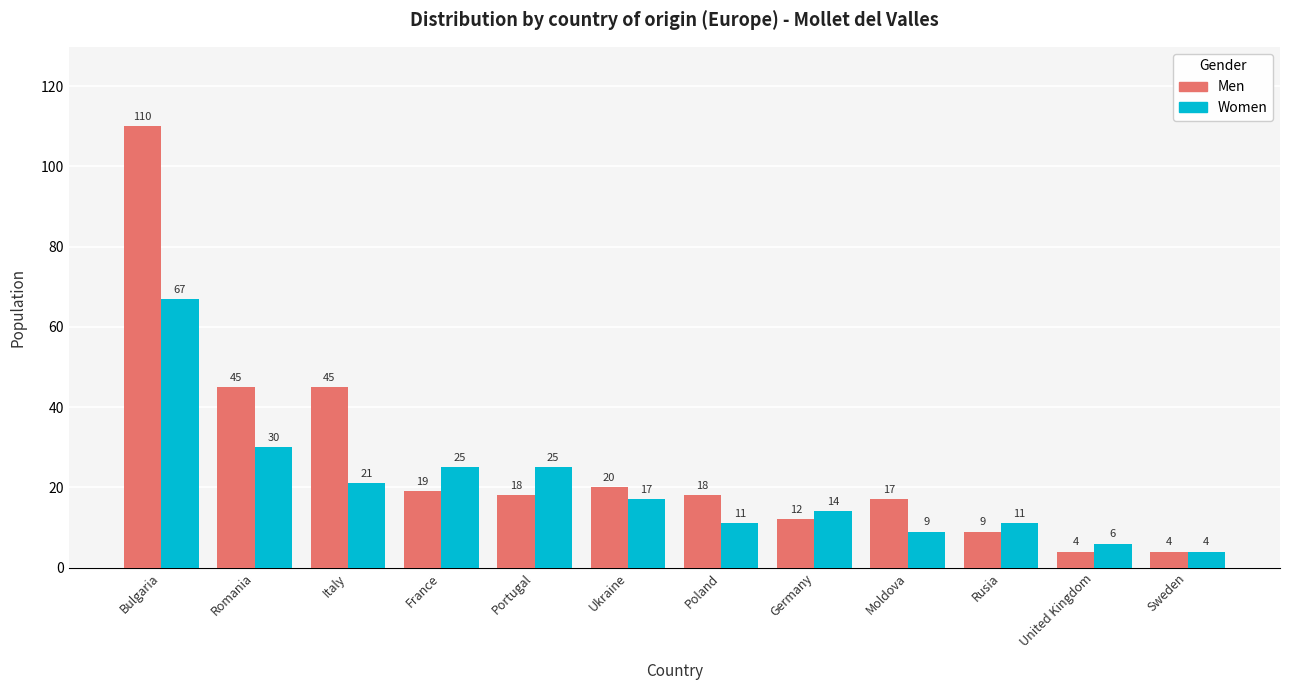

How many categories are shown in the chart?

12